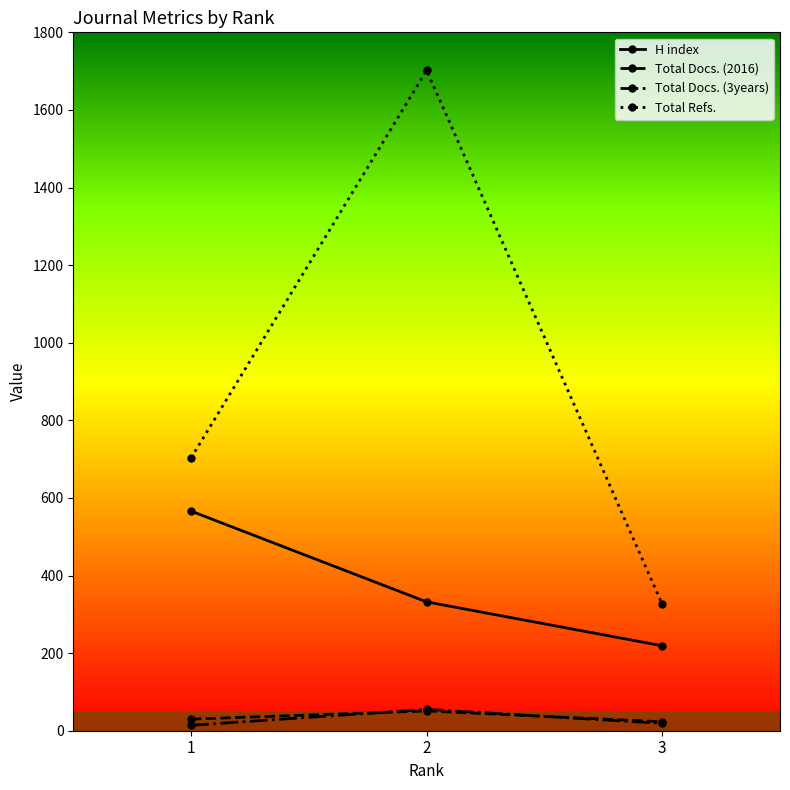

How many data points does each series have?

3